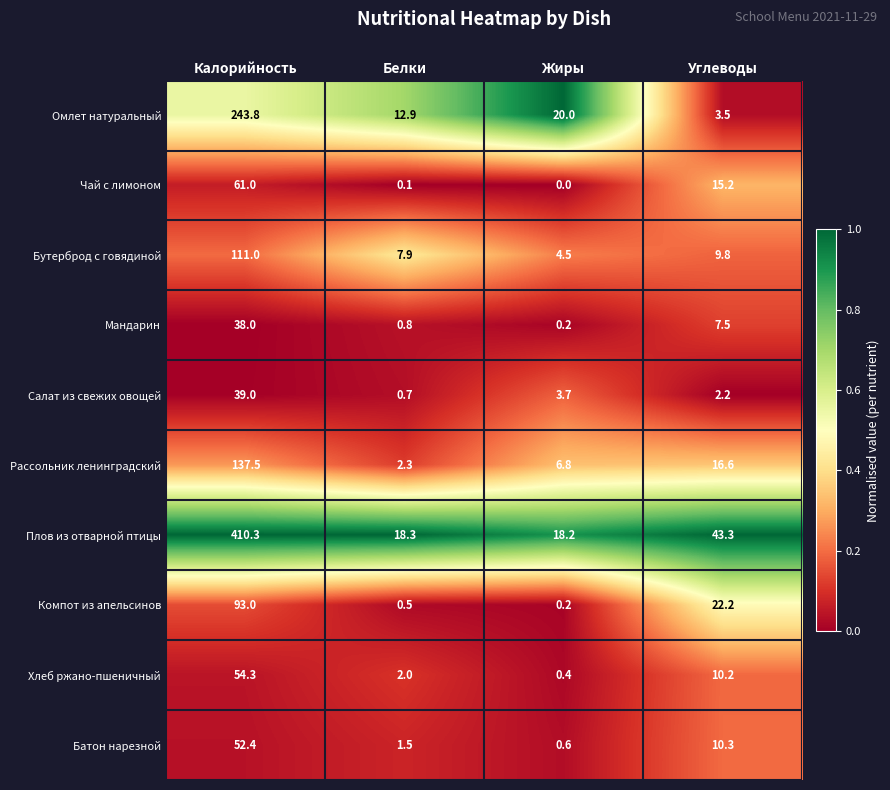

Which series changed the most between Белки and Жиры?

Омлет натуральный